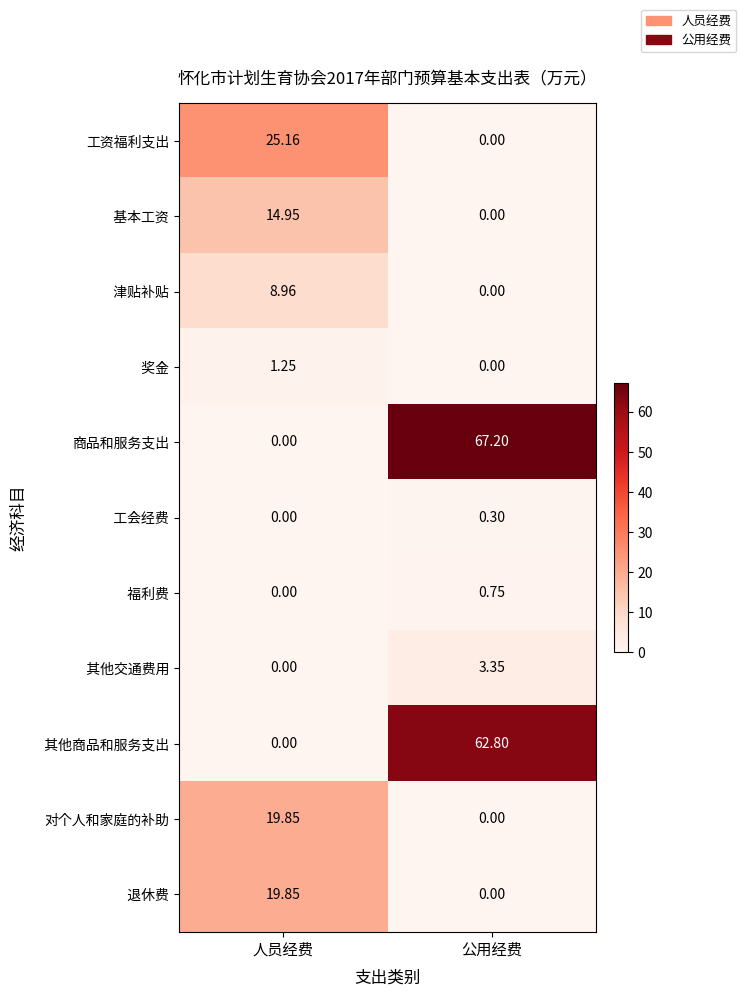

What is the total value across all series at 人员经费?

90.0